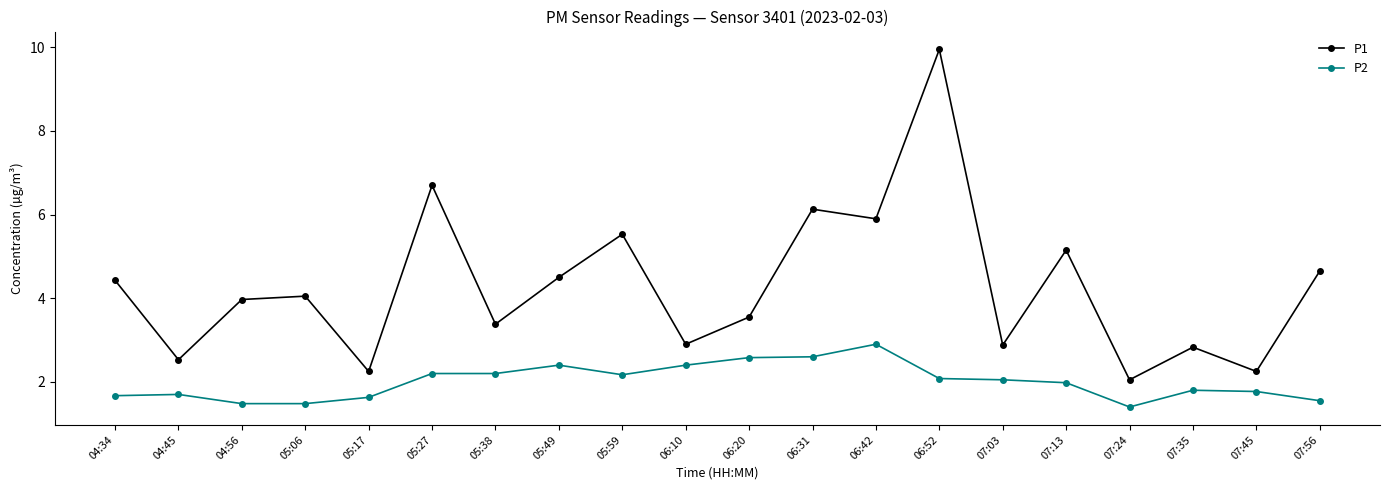

What is the value of the P2 point at the 17th from the left?

1.4